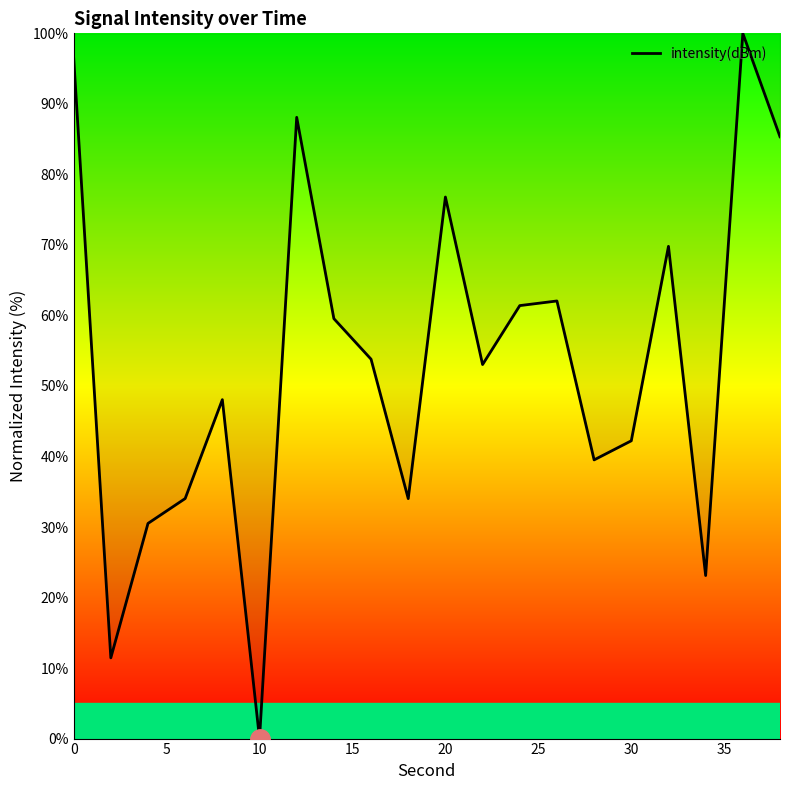

What is the maximum value shown in the chart?

100.0